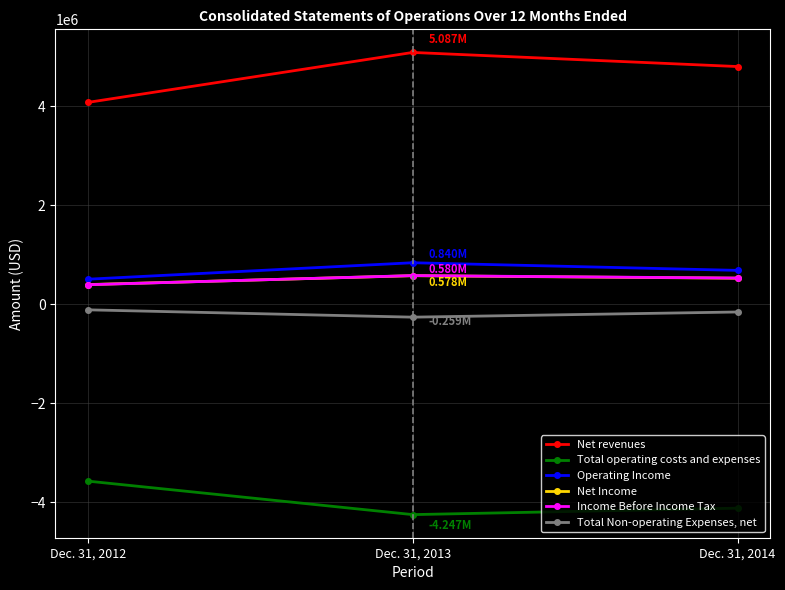

What is the difference between the maximum and minimum values in the Total operating costs and expenses series?

676433